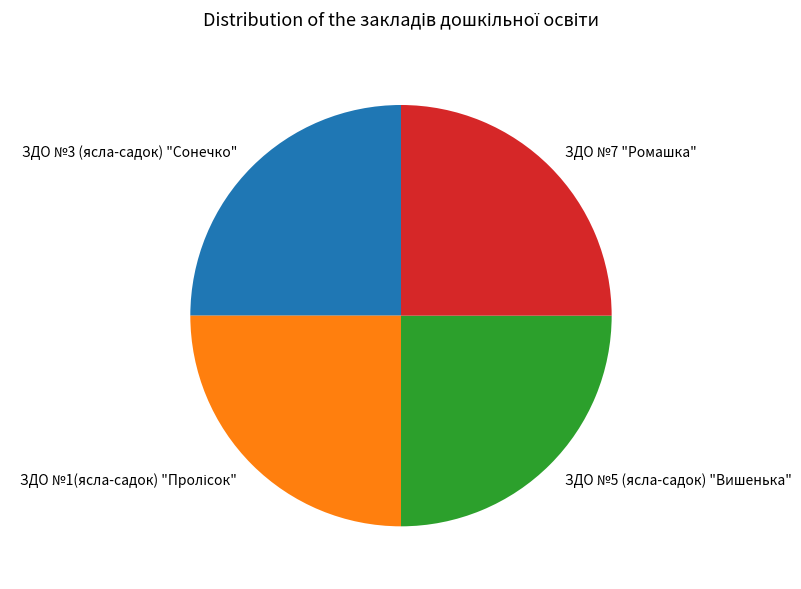

Is it true that ЗДО №5 (ясла-садок) "Вишенька" is 30% of the pie?

False